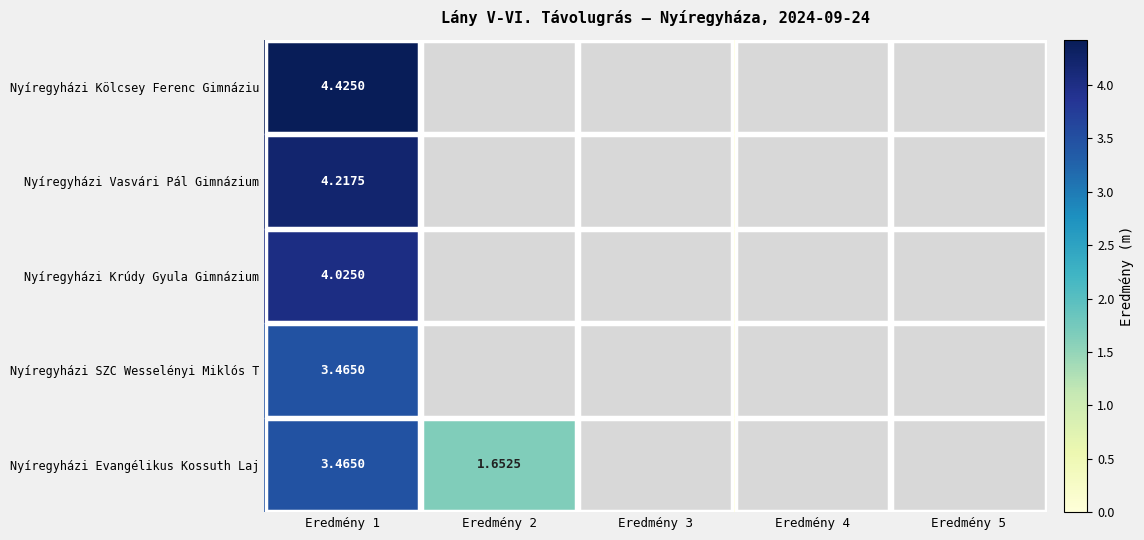

At which category does the chart reach its minimum across all series?

Eredmény 2